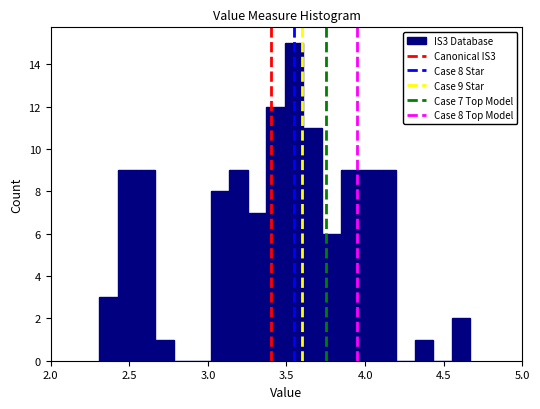

Read against the x-axis, roughly where is the centre of the tallest bar?

3.55